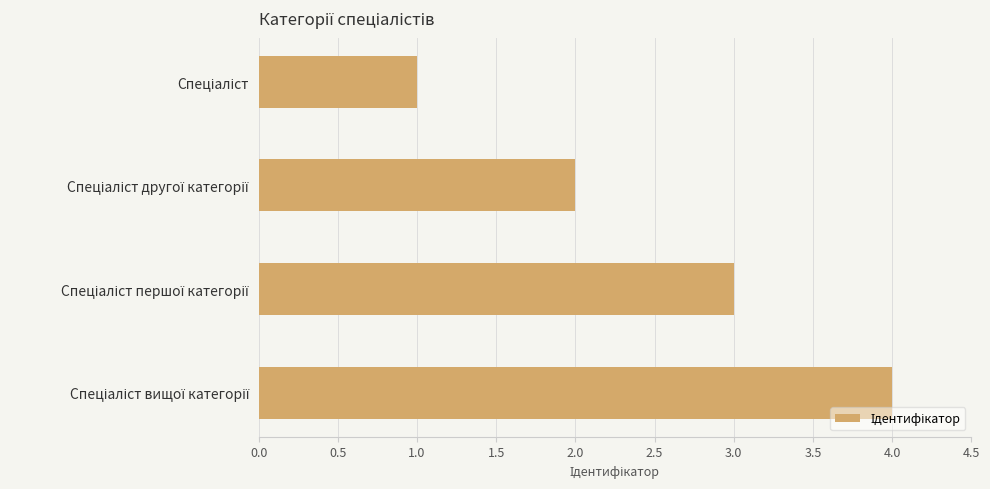

What is the sum of all values?

10